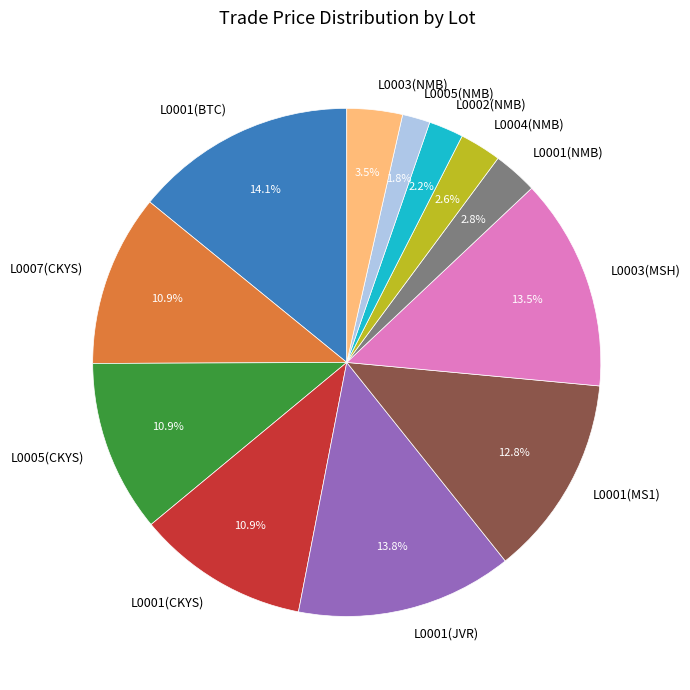

Does any single category account for the majority?

No